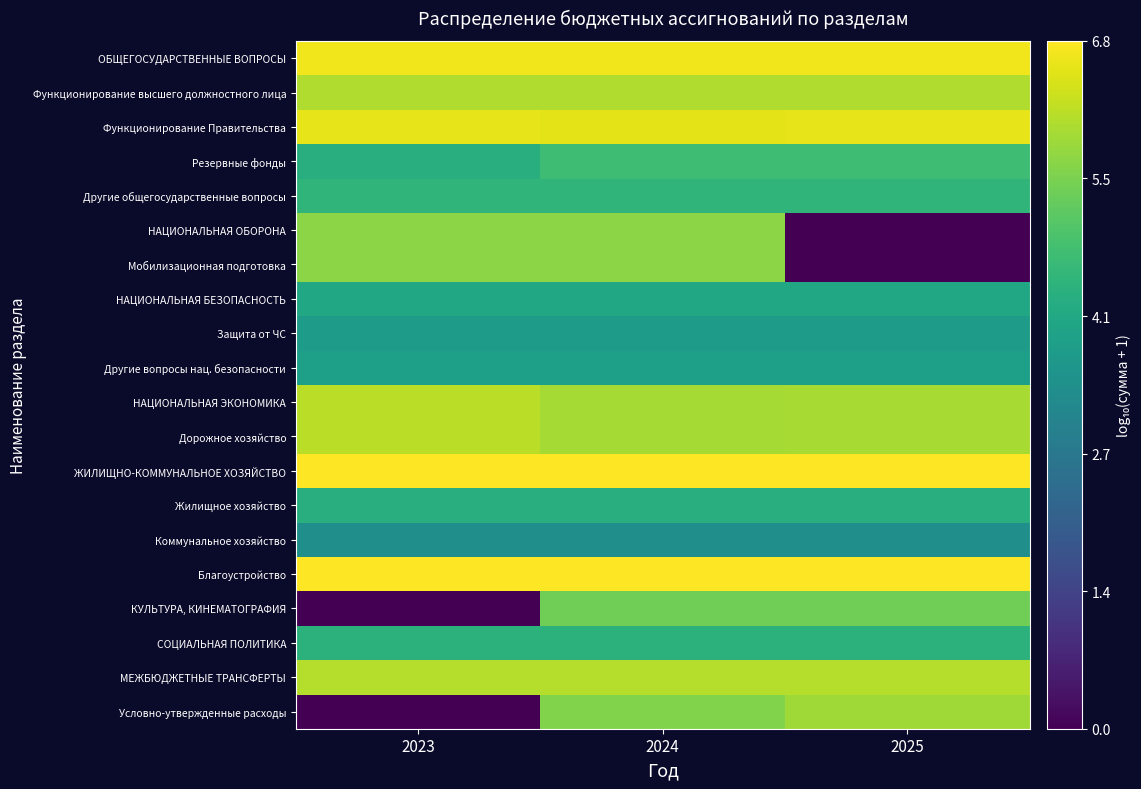

At which category is the sum across all series the highest?

2024